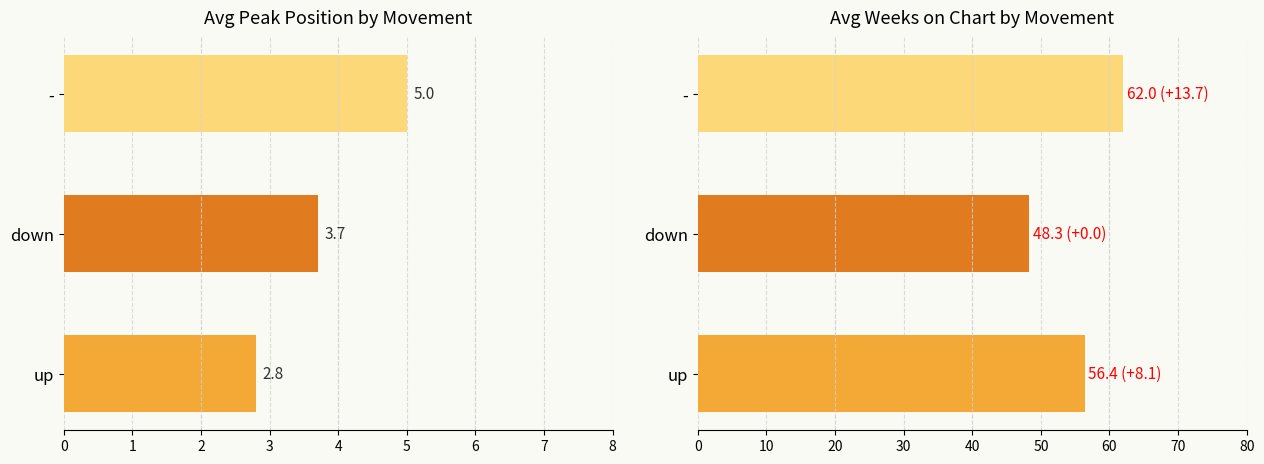

What is the minimum value for Avg Peak Position?

2.8